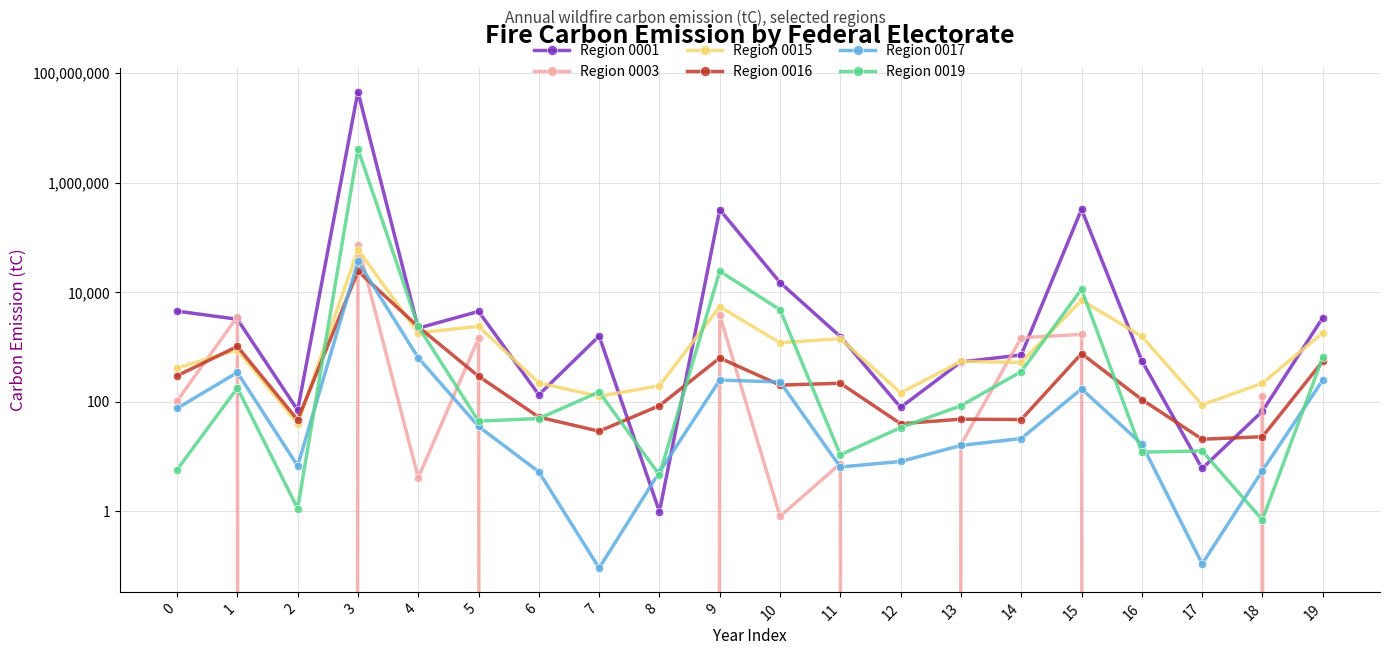

Rank the series by their maximum value, from lowest to highest.

Region 0016, Region 0017, Region 0015, Region 0003, Region 0019, Region 0001